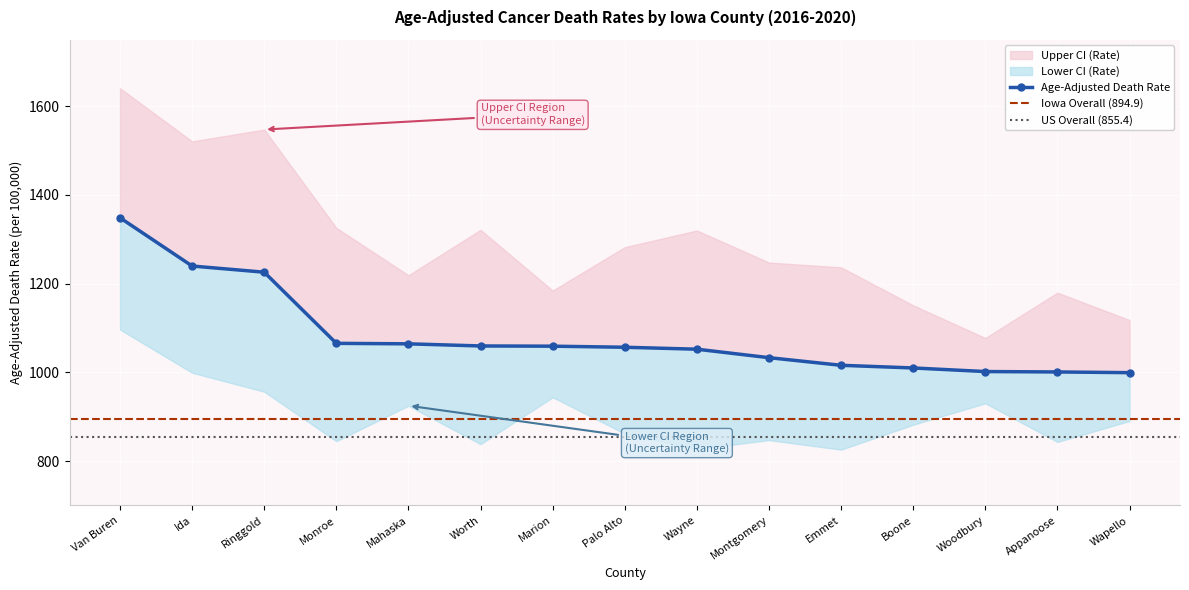

What is the sum of the Upper CI (Rate) values at Ida and Wapello?

2638.8